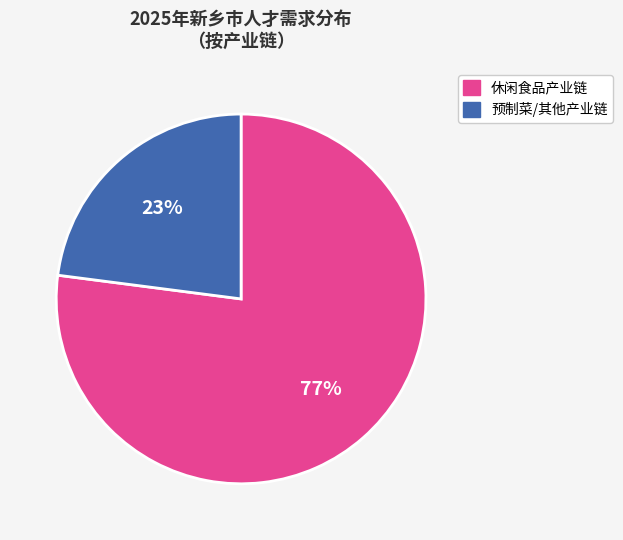

To the nearest percent, what is the average slice percentage?

50%